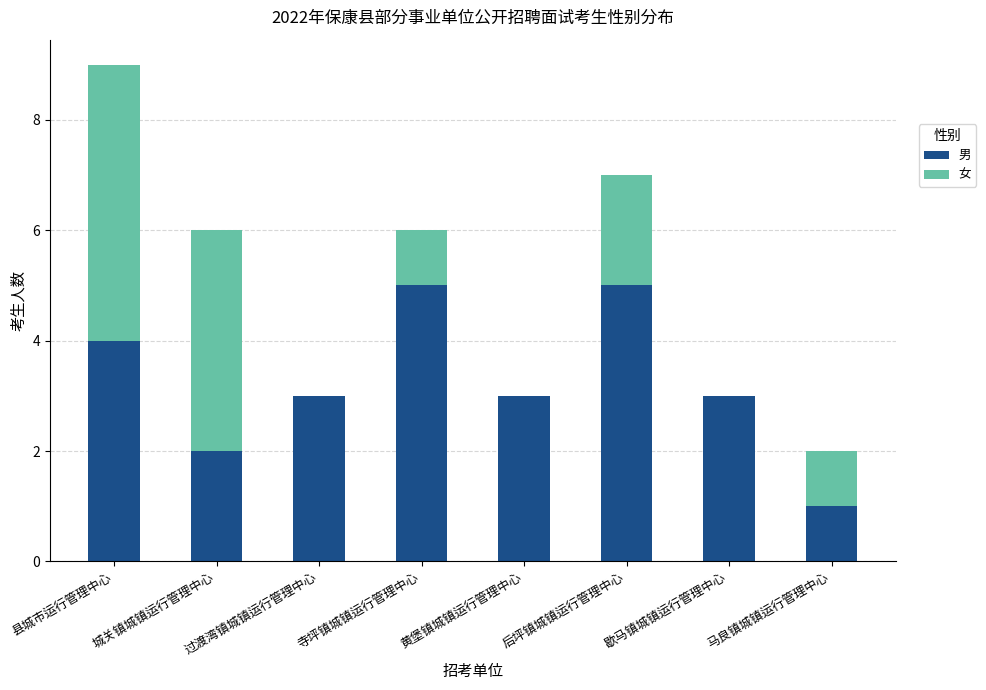

At which category is the sum across all series the highest?

县城市运行管理中心